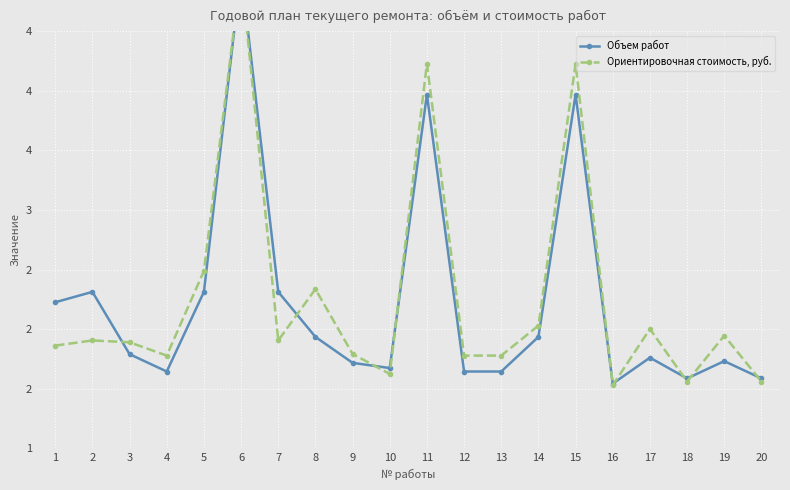

What is the spread (max minus min) of values at 5?

0.2